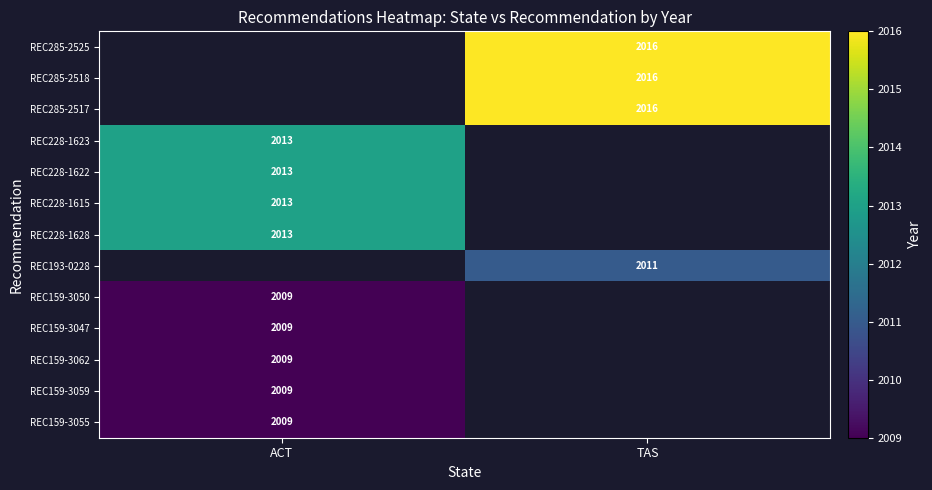

Is it true that REC228-1628 equals 3424 at ACT?

False